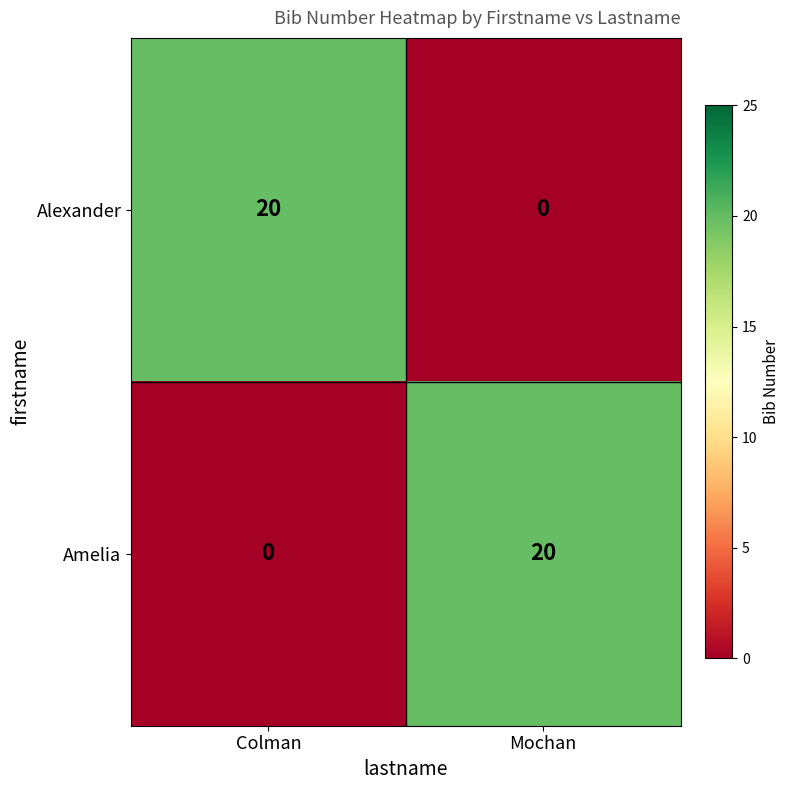

What is the spread (max minus min) of values at Colman?

20